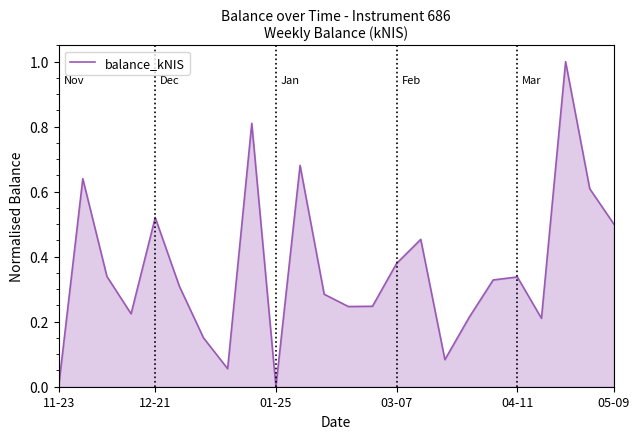

What is the greatest value displayed?

1.0